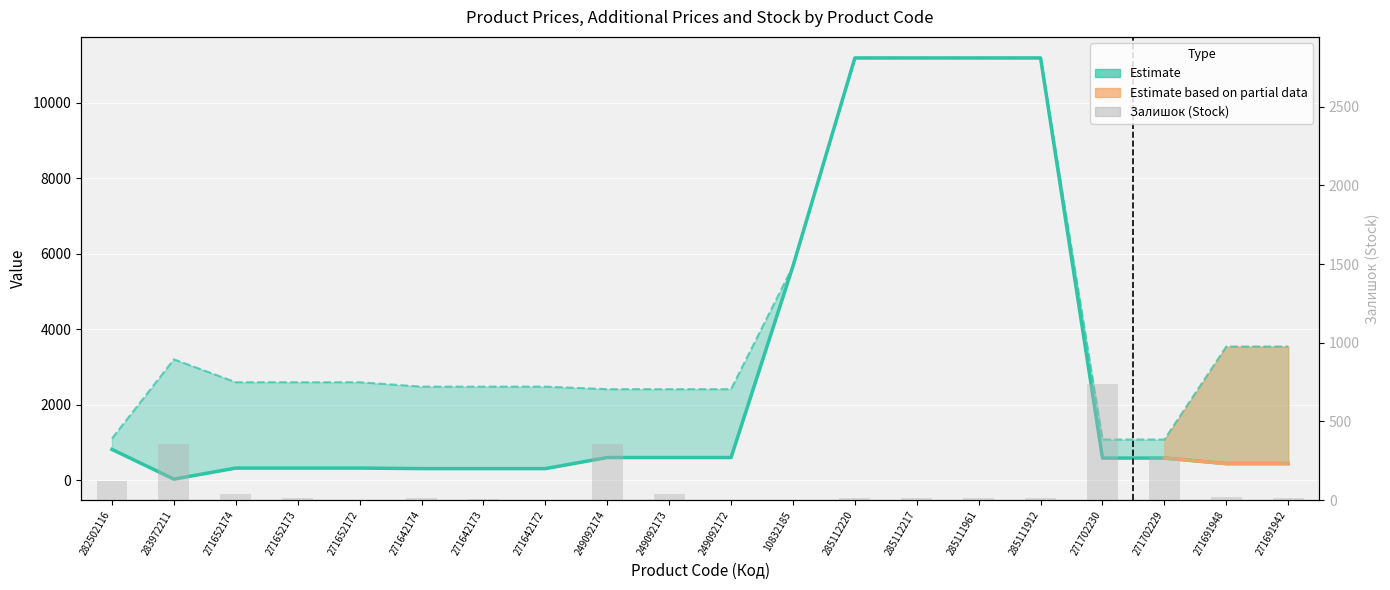

What value does the Доп. ціна series have at 282502116?

1109.2